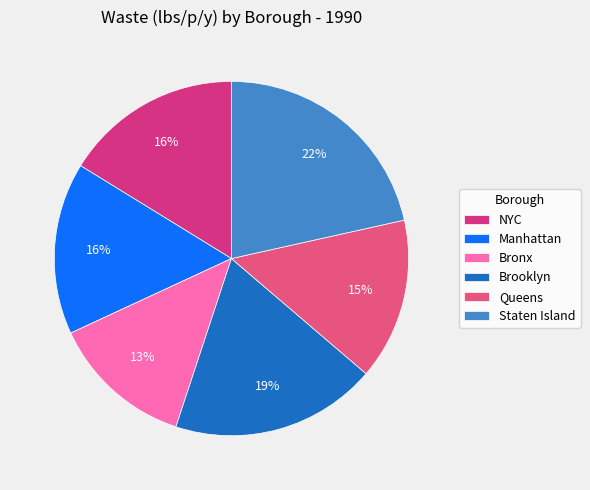

How many segments does this pie chart have?

6